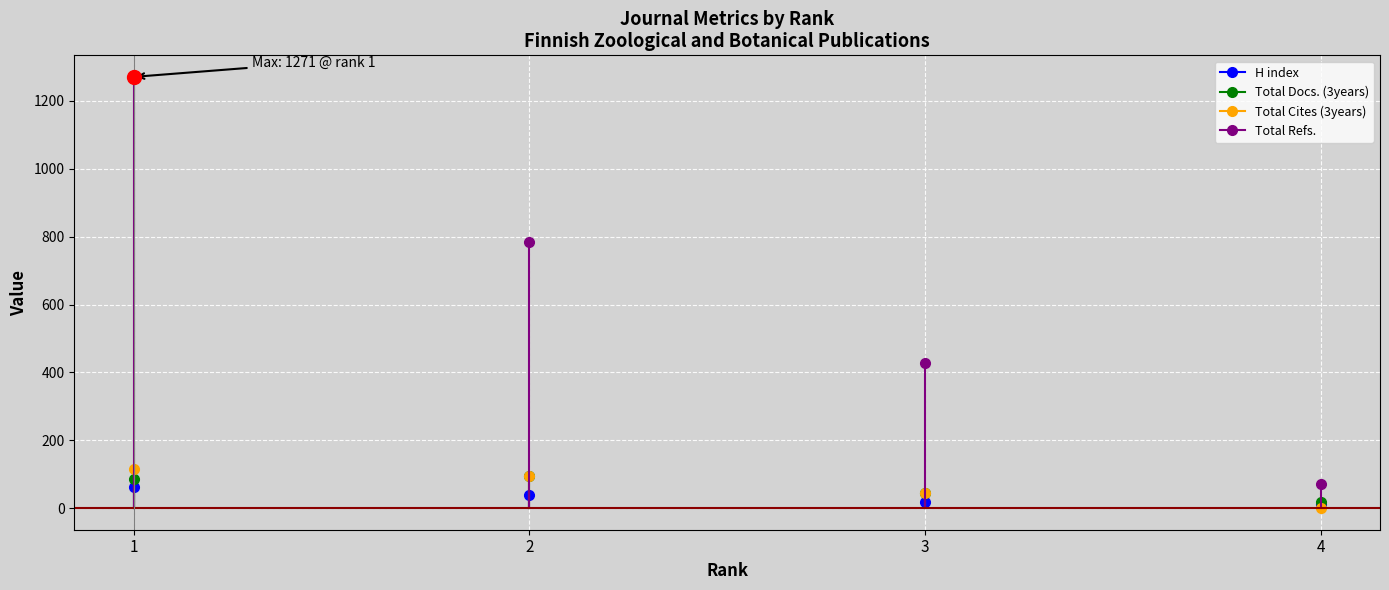

What is the greatest value displayed?

1271